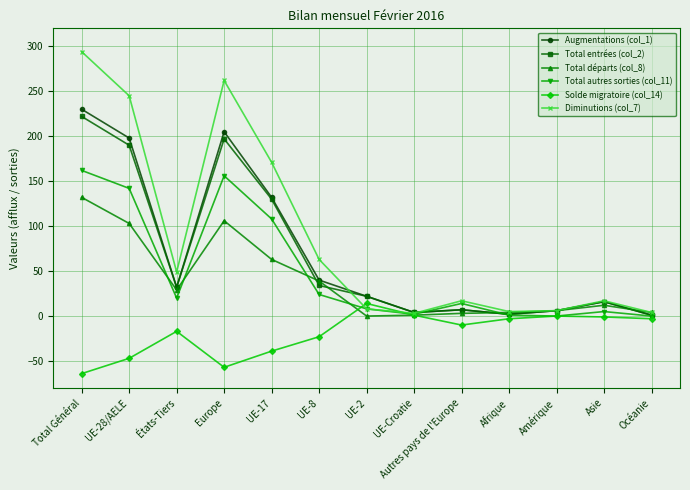

At which category is the sum across all series the highest?

Total Général